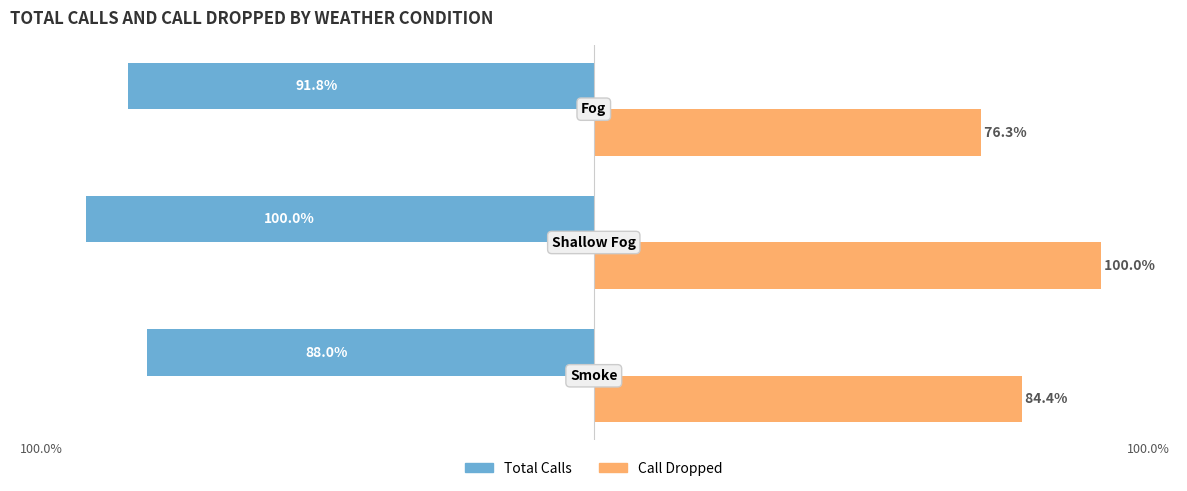

Which series has the largest total across all categories?

Call Dropped